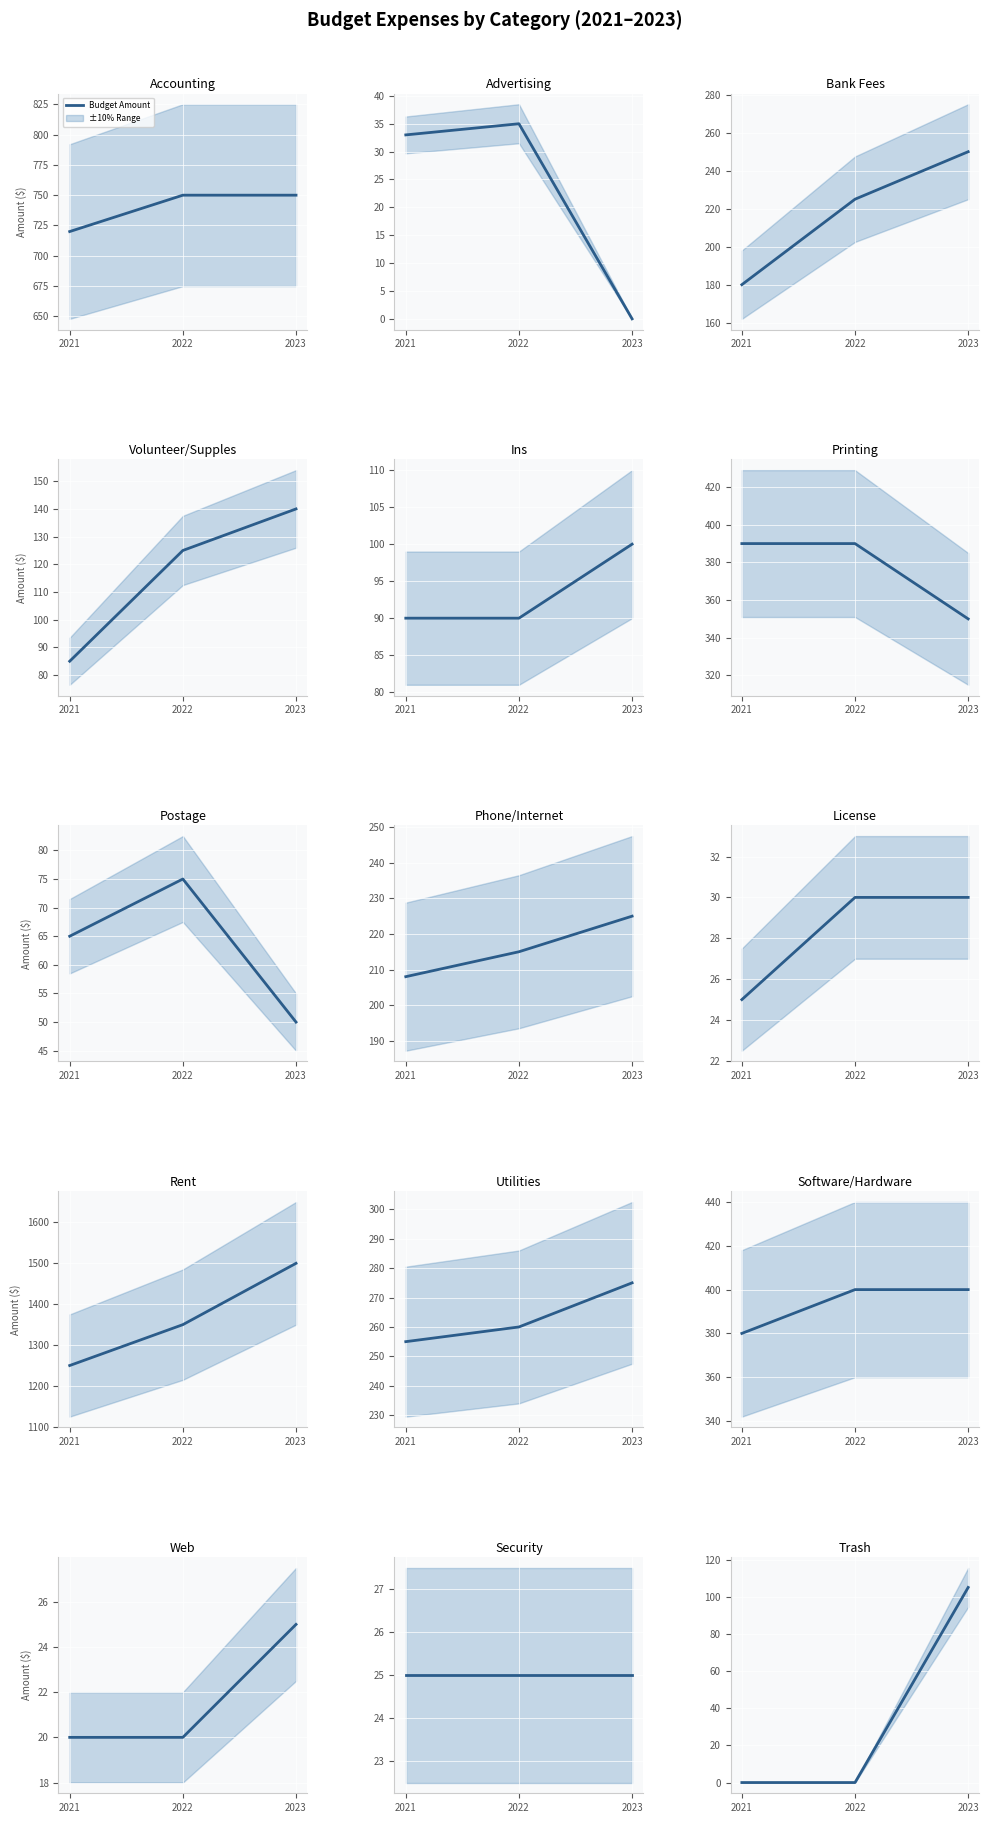

What is the change in value from 2021 to 2023?

+105